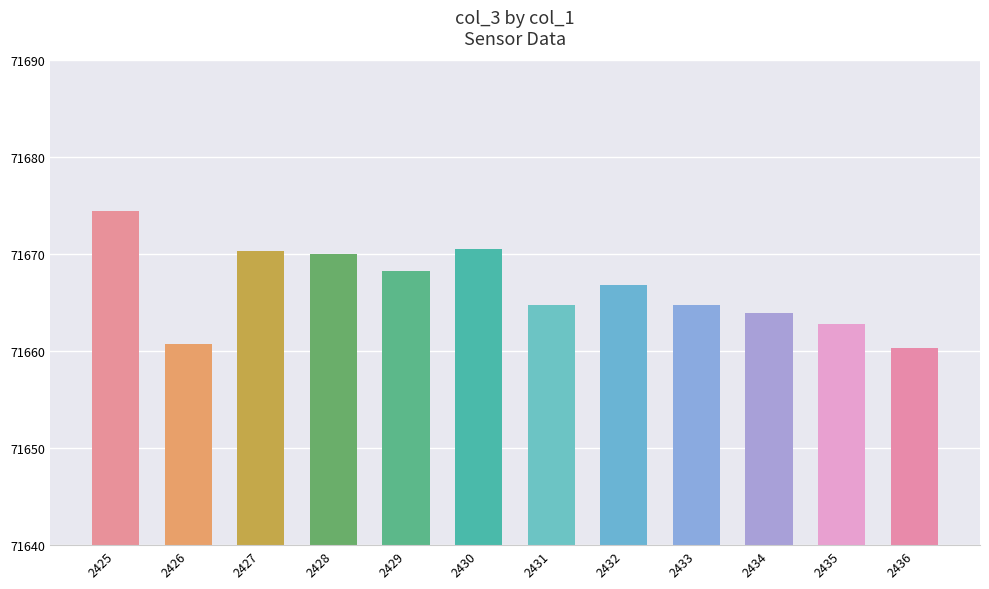

Reading left to right, what are all the values shown in this chart?

71674.5	71660.8	71670.3	71670.0	71668.3	71670.5	71664.8	71666.8	71664.8	71664.0	71662.8	71660.3